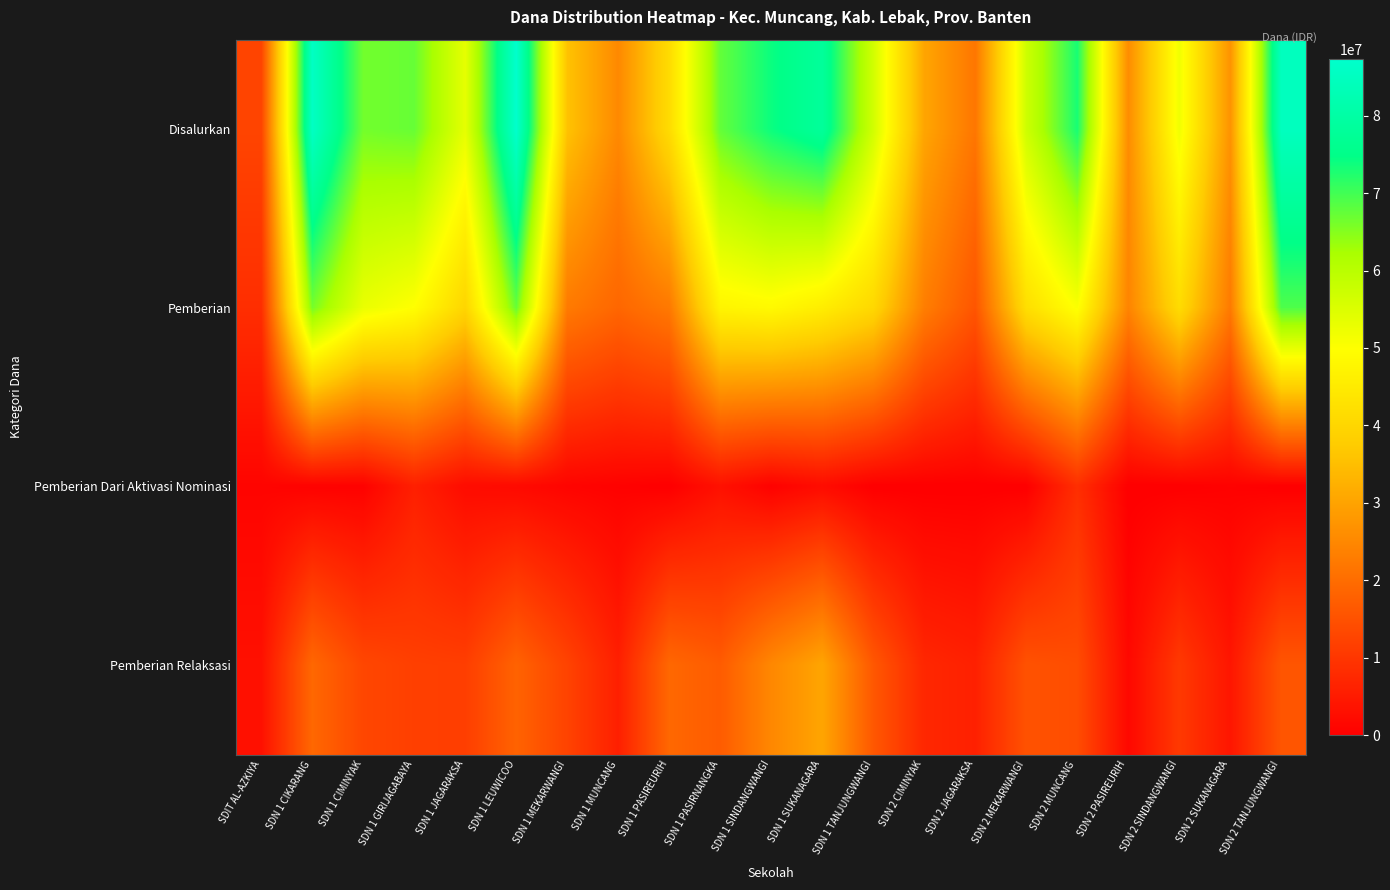

At which category is the sum across all series the highest?

SDN 1 LEUWICOO